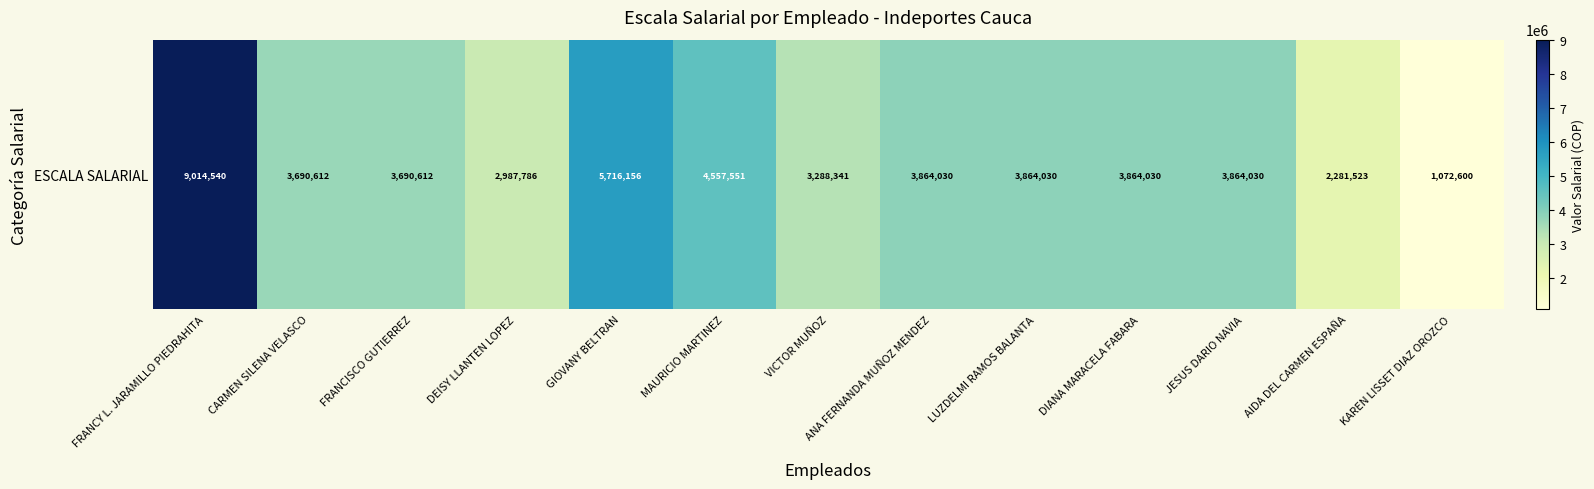

Rank the categories by value from highest to lowest.

FRANCY L. JARAMILLO PIEDRAHITA, GIOVANY BELTRAN, MAURICIO MARTINEZ, ANA FERNANDA MUÑOZ MENDEZ, LUZDELMI RAMOS BALANTA, DIANA MARACELA FABARA, JESUS DARIO NAVIA, CARMEN SILENA VELASCO, FRANCISCO GUTIERREZ, VICTOR MUÑOZ, DEISY LLANTEN LOPEZ, AIDA DEL CARMEN ESPAÑA, KAREN LISSET DIAZ OROZCO